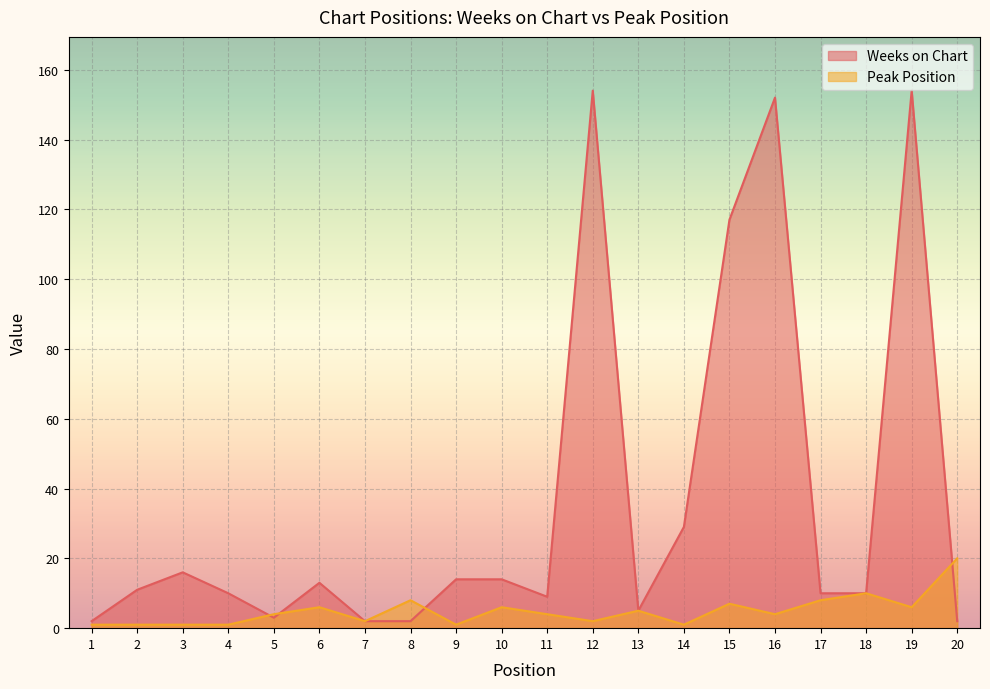

What is the minimum value for Weeks on Chart?

2